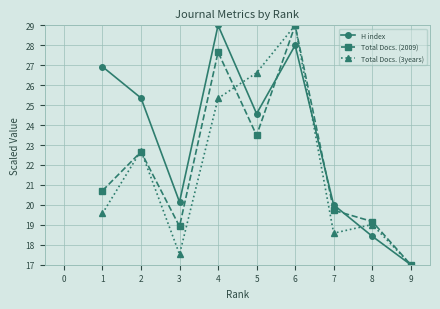

The value of H index at 5 is 24.6. True or false?

True